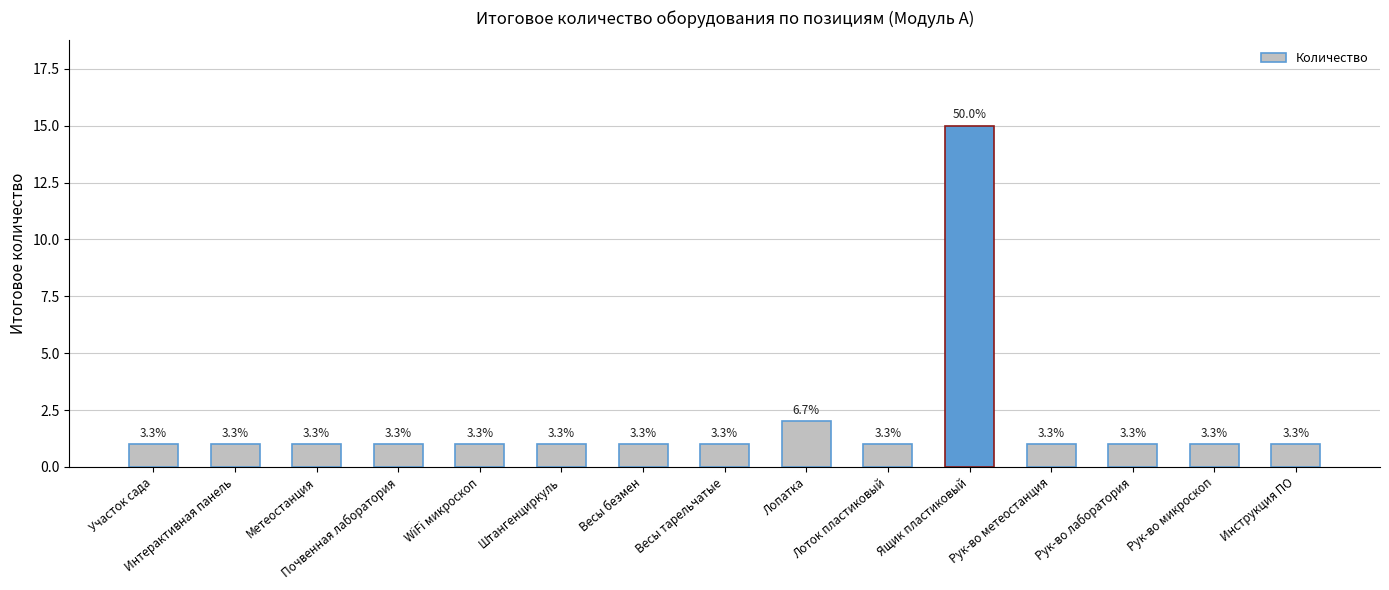

What is the greatest value displayed?

15